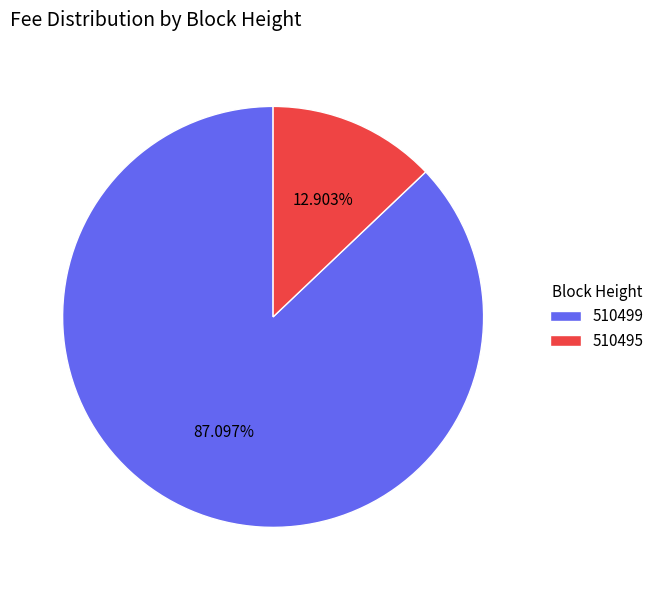

Which has a higher value, 510495 or 510499?

510499